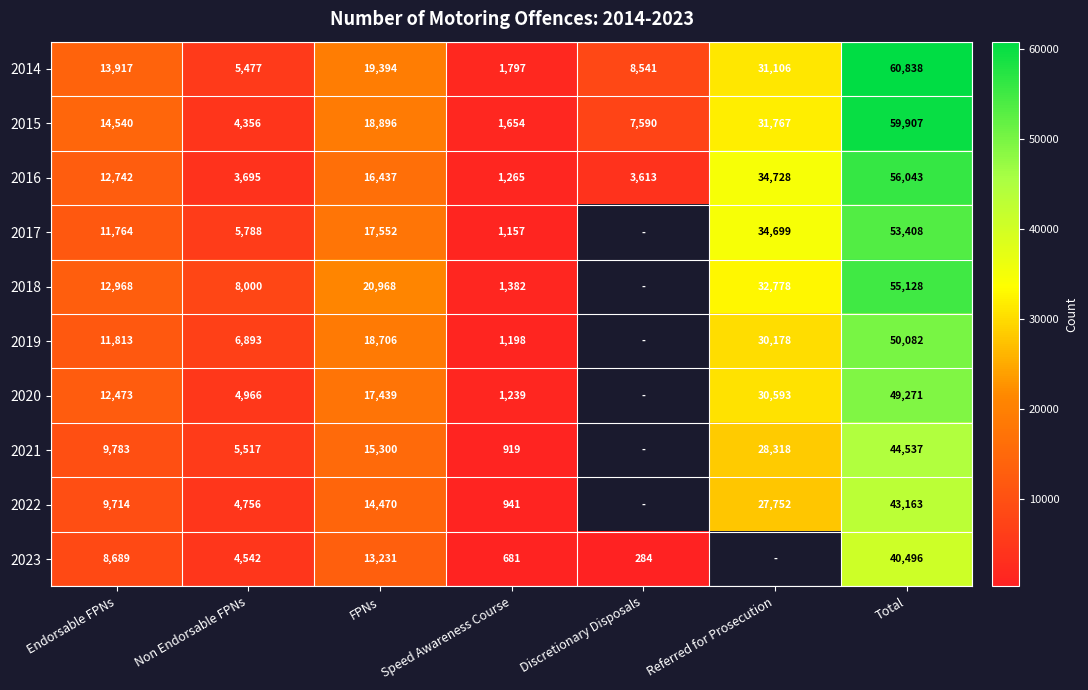

The 2017 series shows 2401 at Endorsable FPNs. True or false?

False